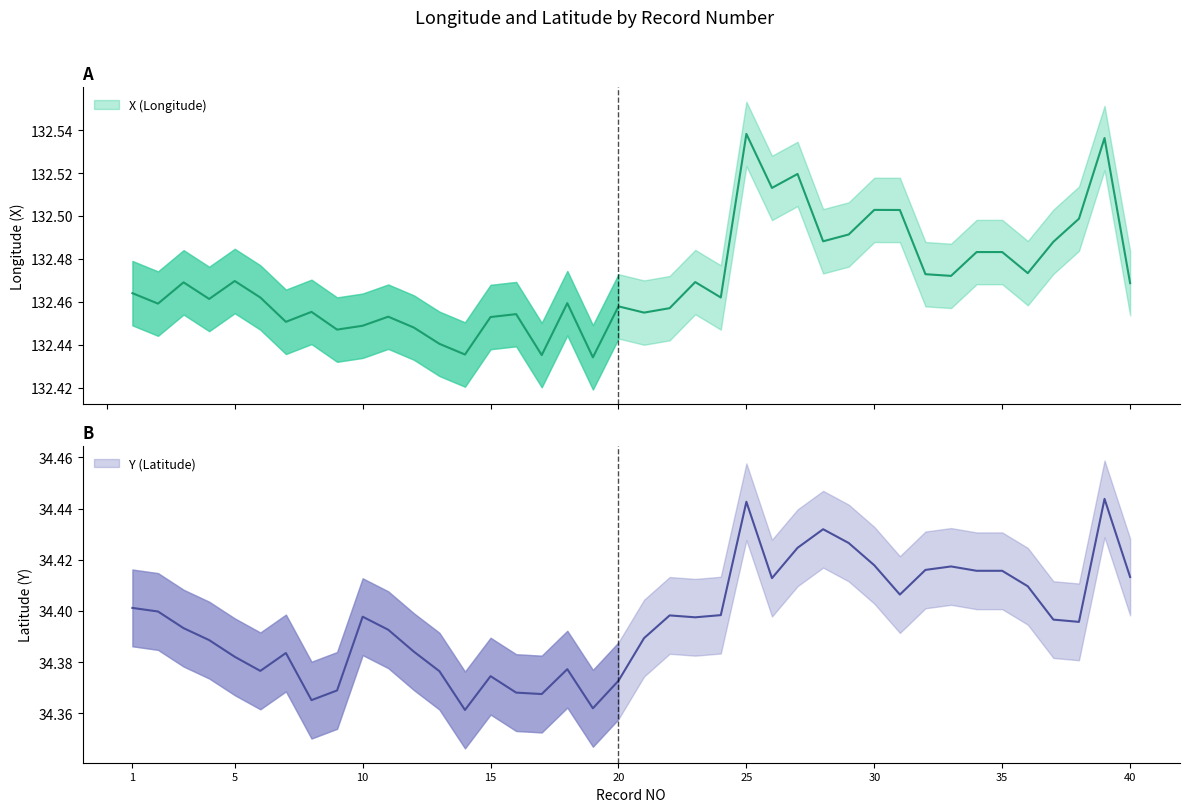

Where is the first local maximum for Y?

7